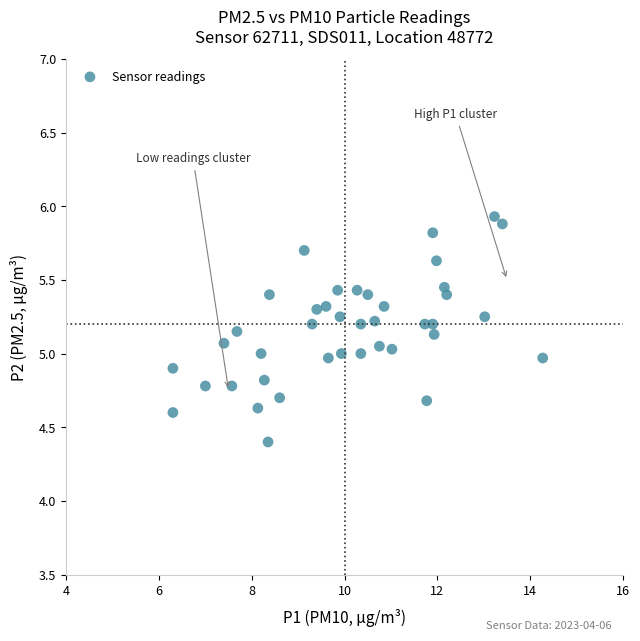

What is the range of Y values (max minus min)?

1.5